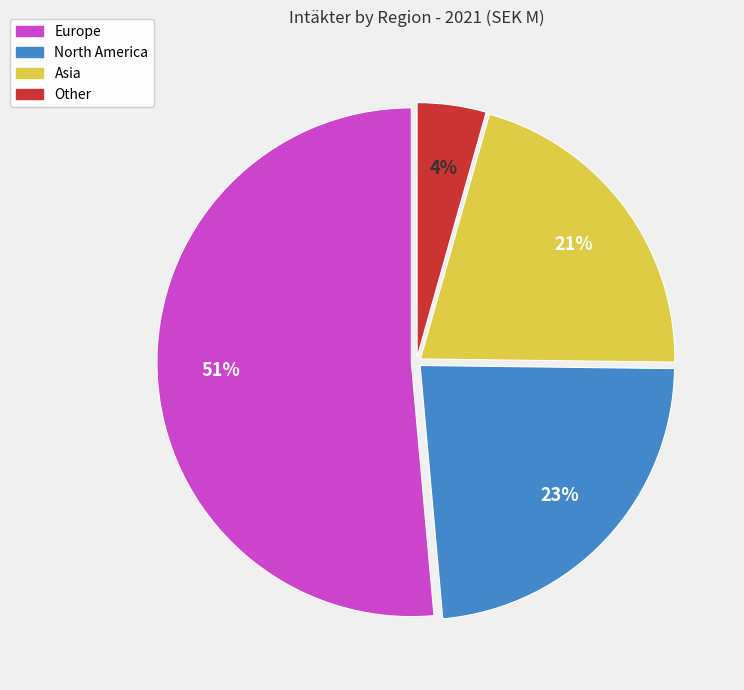

Combined, do Other and Europe account for over 50%?

Yes